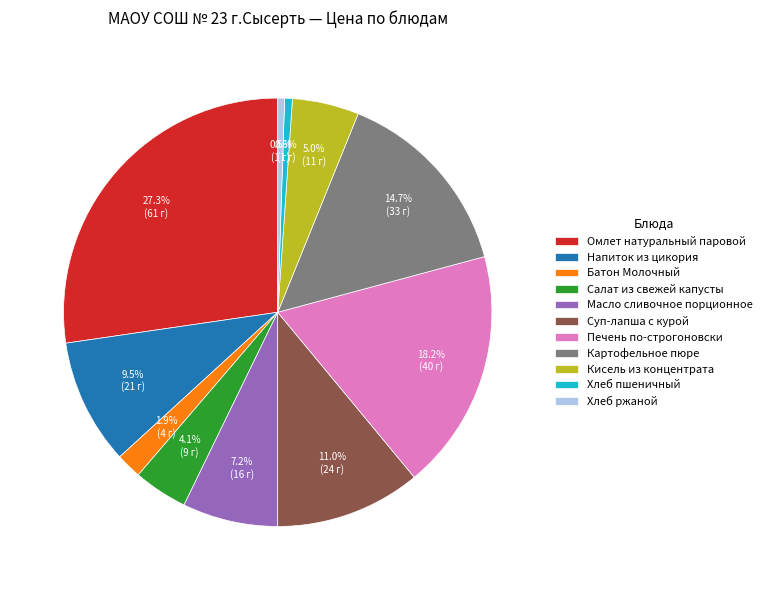

The Масло сливочное порционное slice represents 21% of the pie. True or false?

False